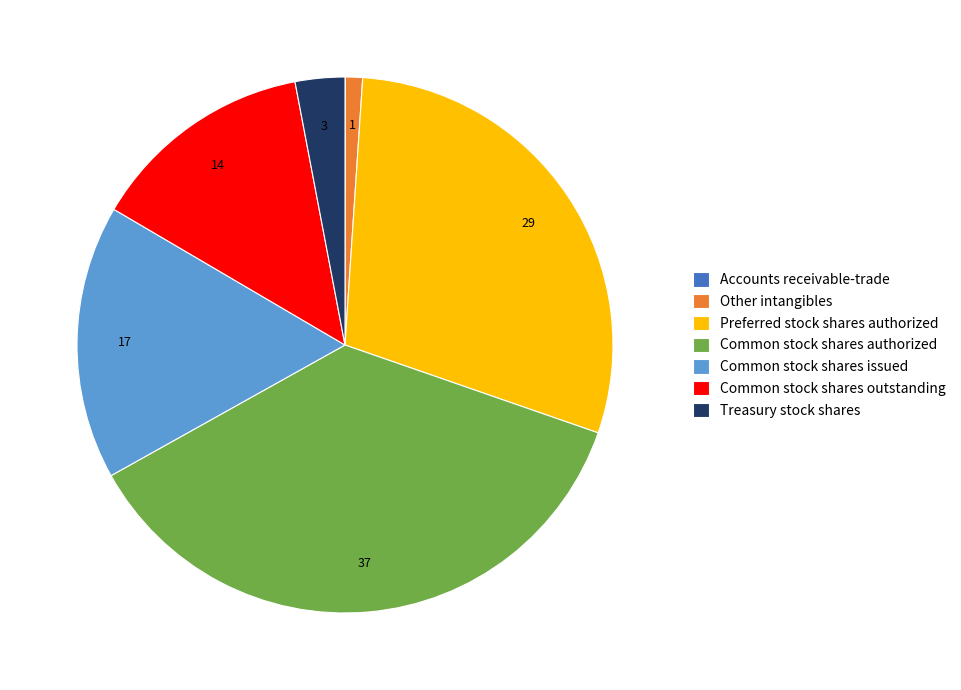

Which has a higher value, Other intangibles or Common stock shares authorized?

Common stock shares authorized